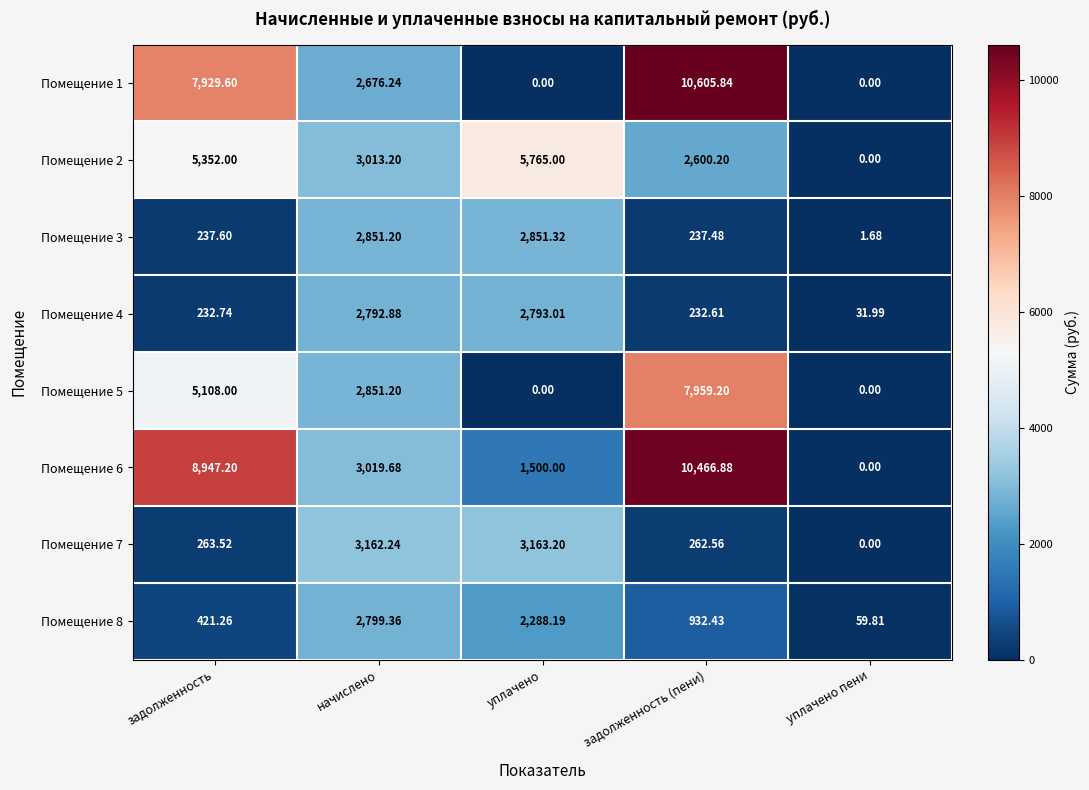

At which category does the chart reach its peak across all series?

задолженность (пени)